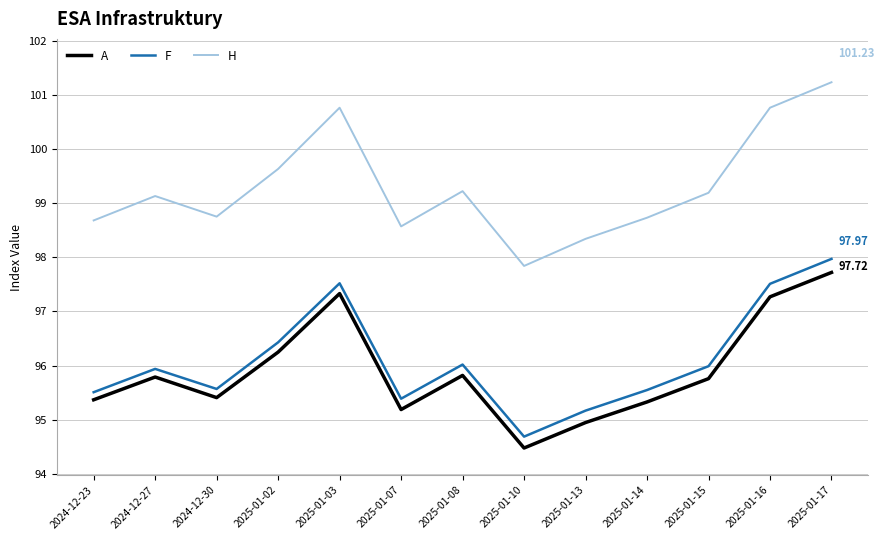

What is the average value of the F series?

96.1